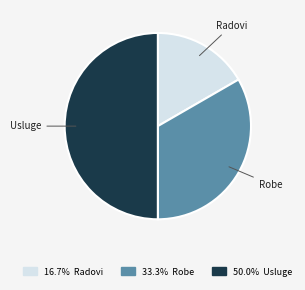

How many segments does this pie chart have?

3